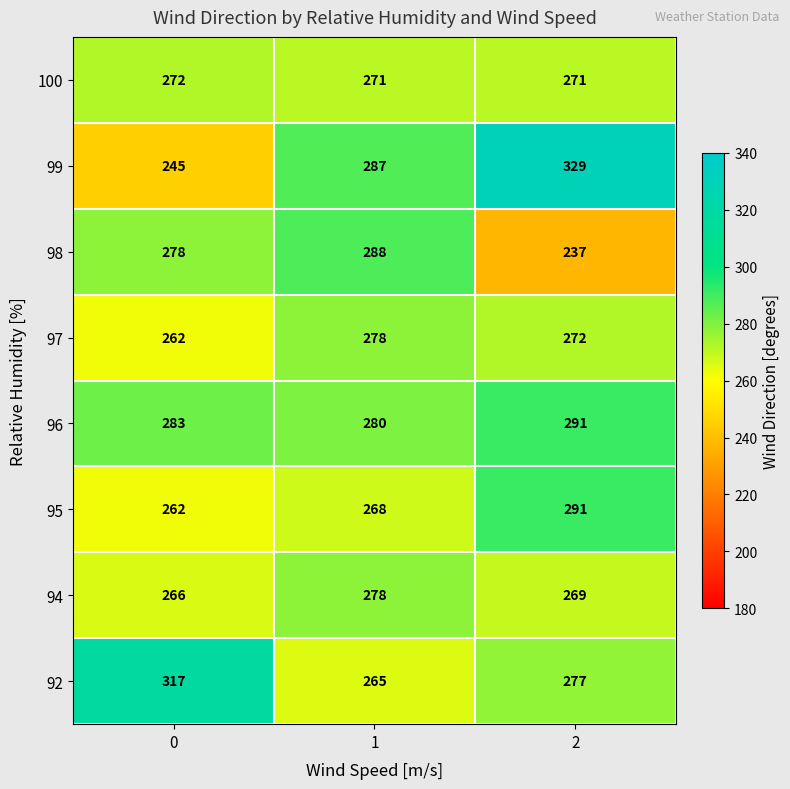

Reading left to right, extract all data points from this chart.

100: 0=272	1=271	2=271
99: 0=245	1=287	2=329
98: 0=278	1=288	2=237
97: 0=262	1=278	2=272
96: 0=283	1=280	2=291
95: 0=262	1=268	2=291
94: 0=266	1=278	2=269
92: 0=317	1=265	2=277